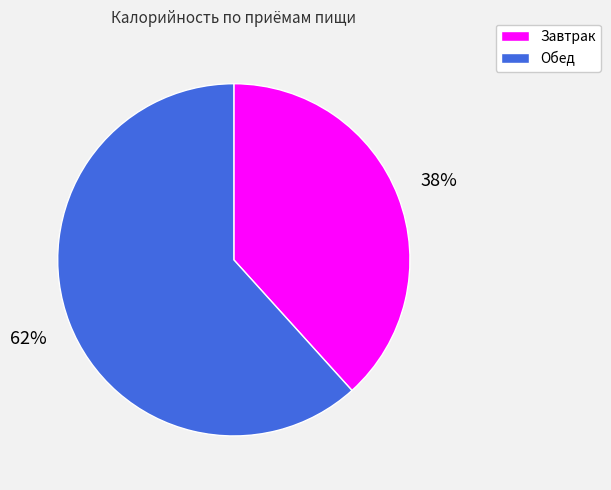

Is it true that Завтрак is 27% of the pie?

False